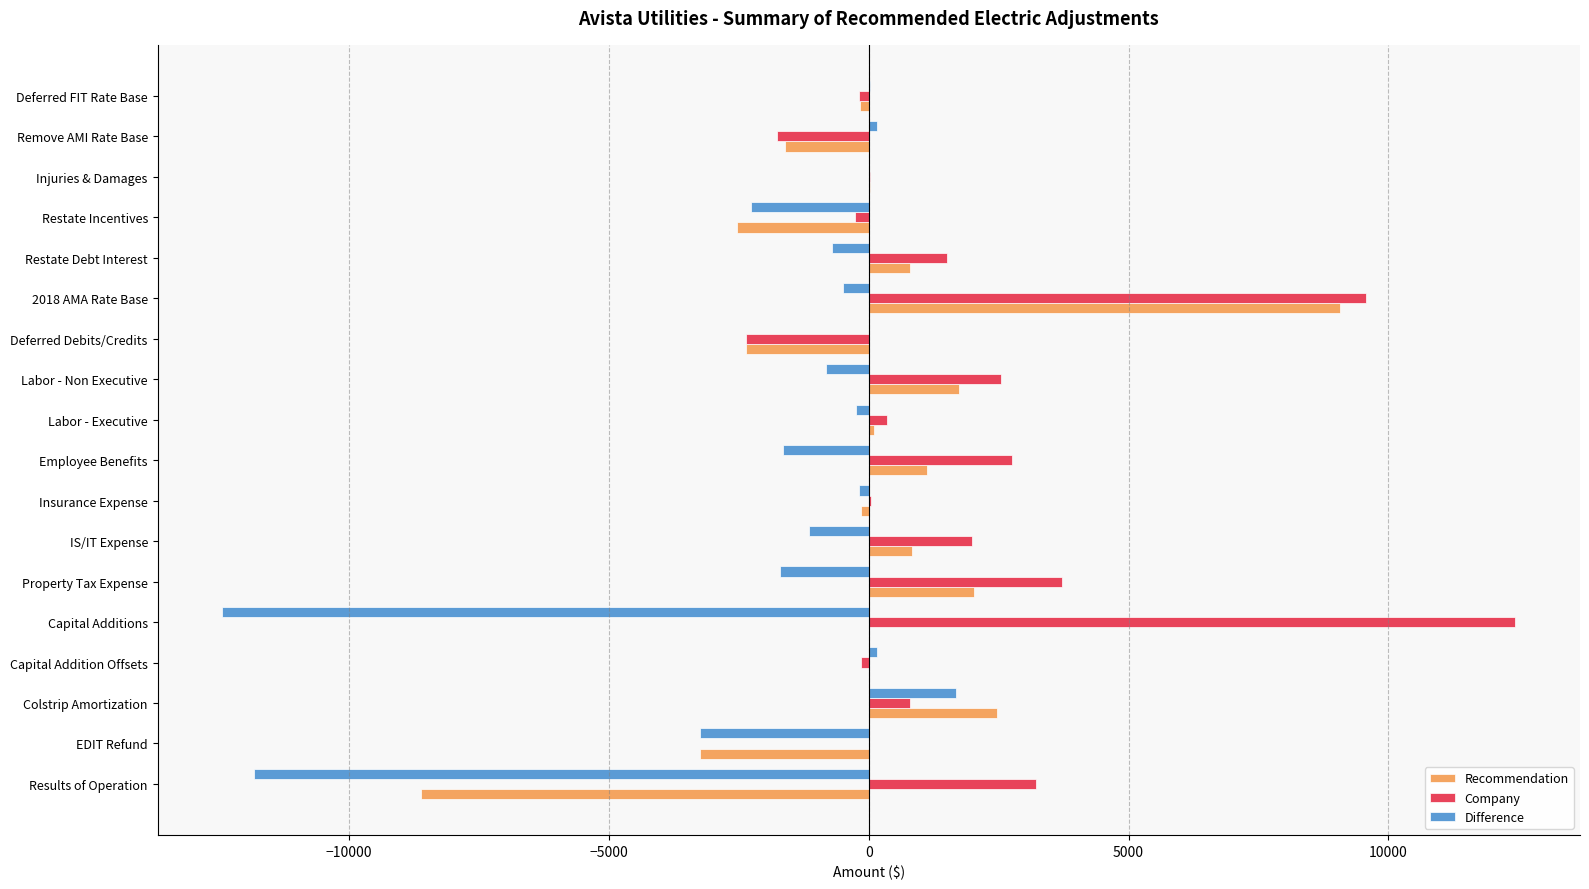

What is the greatest value displayed?

12443